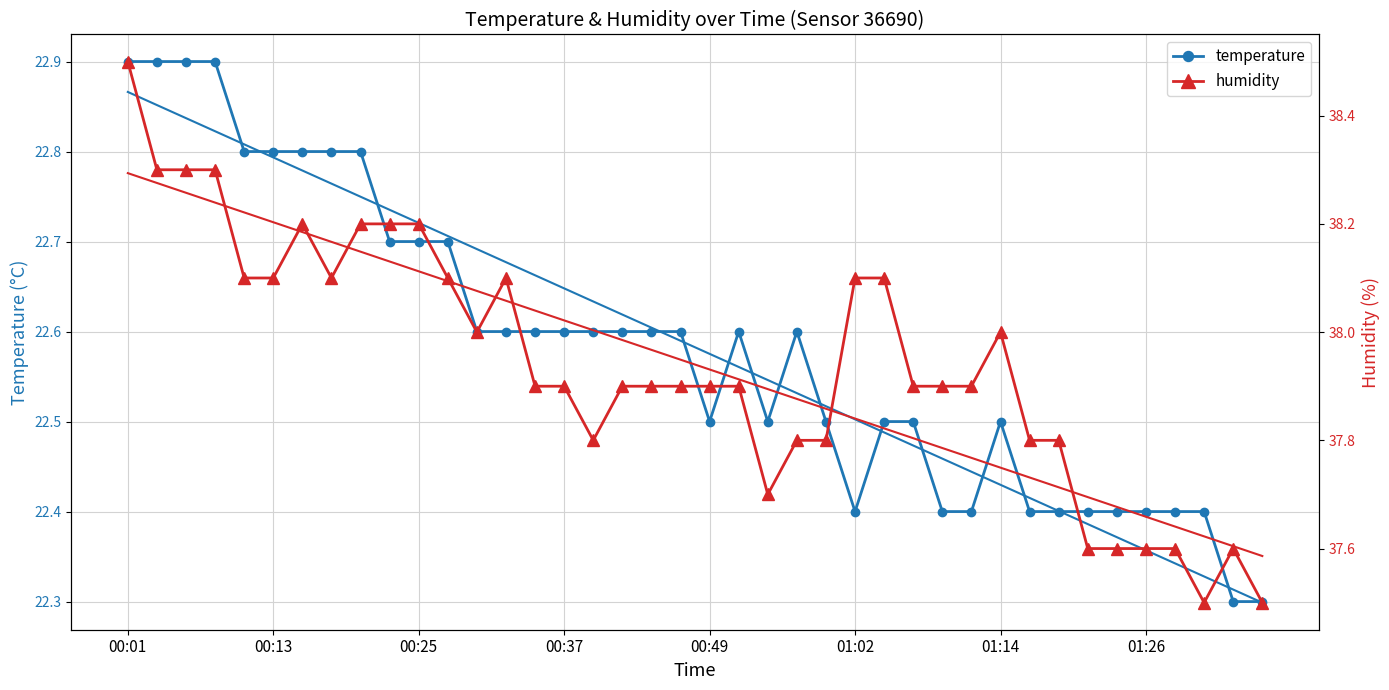

What is the value of the humidity point at the 15th from the left?

37.9